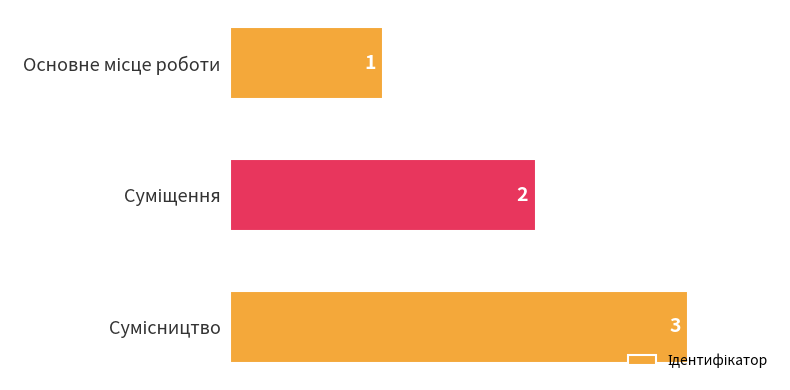

How many values are between 1 and 3?

3